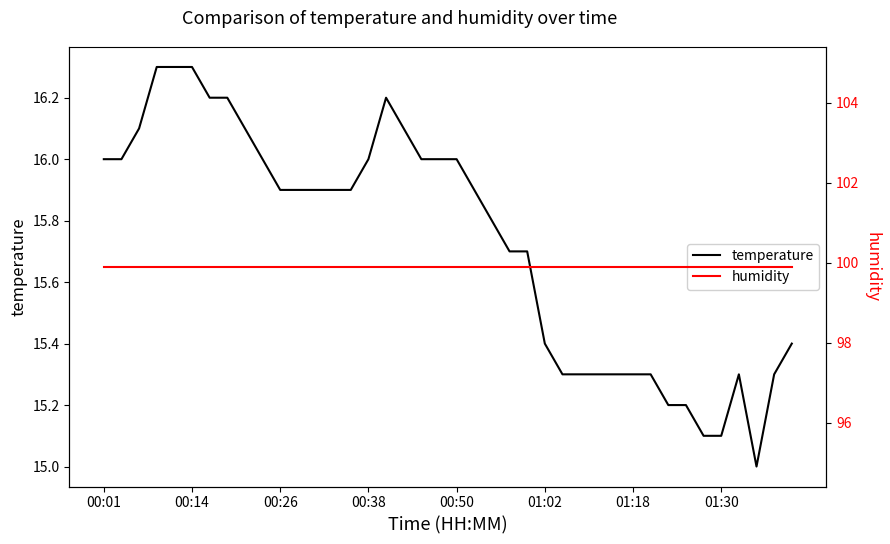

Is it true that temperature equals 15.9 at 21?

True